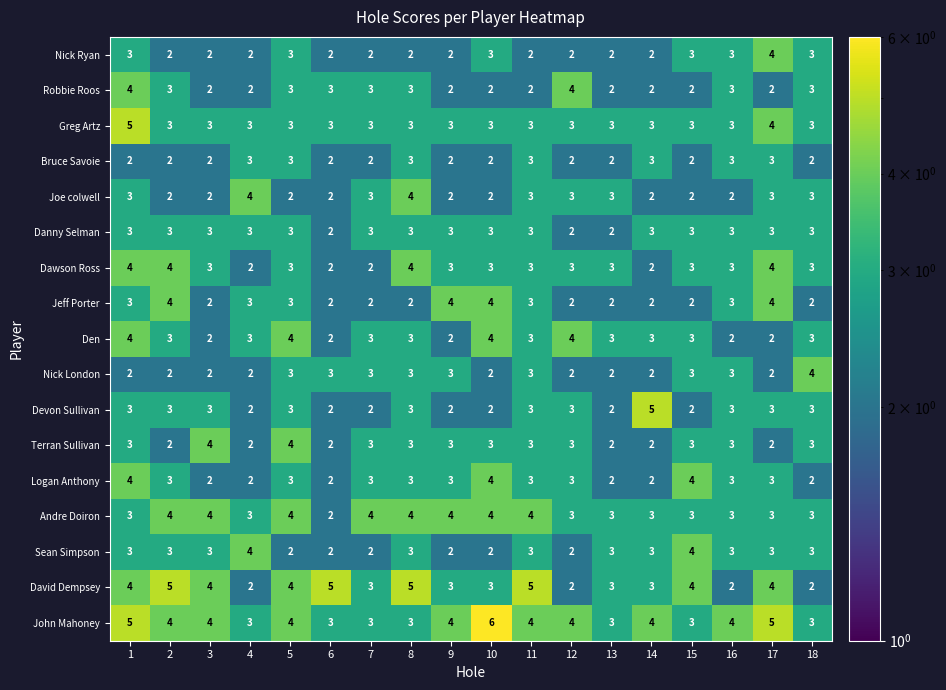

What is the difference between the highest and lowest values at 13?

1